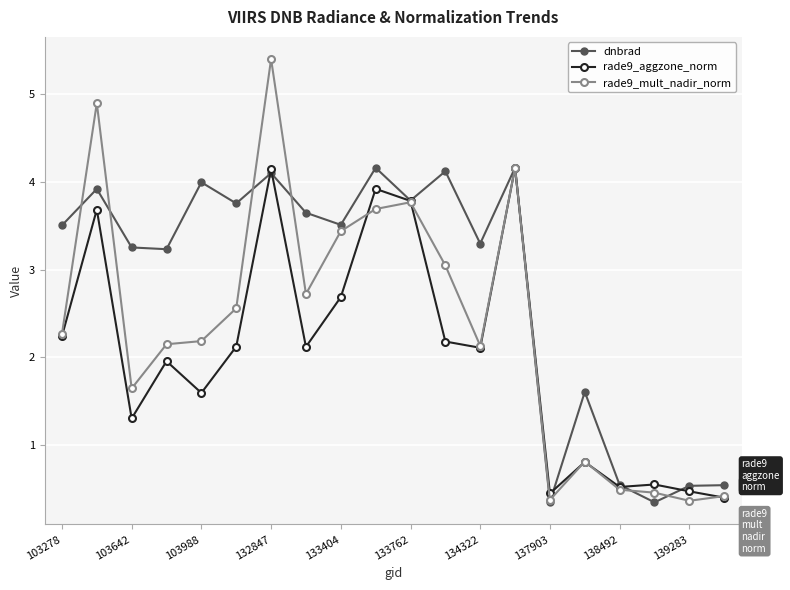

After their last crossing, which series has the higher values: dnbrad or rade9_aggzone_norm?

dnbrad